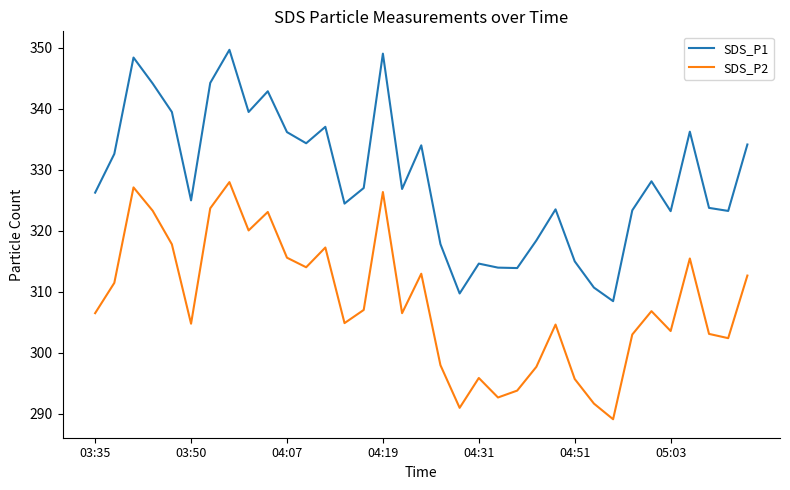

List the series in order of their overall mean, lowest first.

SDS_P2, SDS_P1